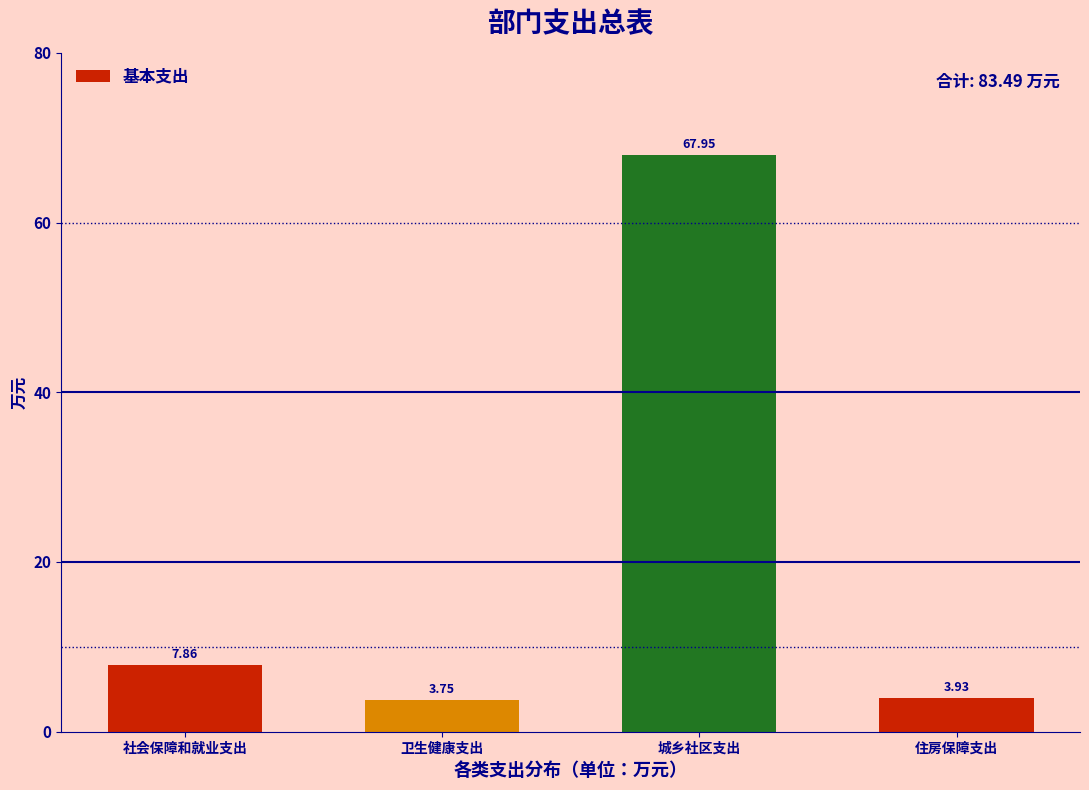

List the labels in order of value, smallest first.

卫生健康支出, 住房保障支出, 社会保障和就业支出, 城乡社区支出